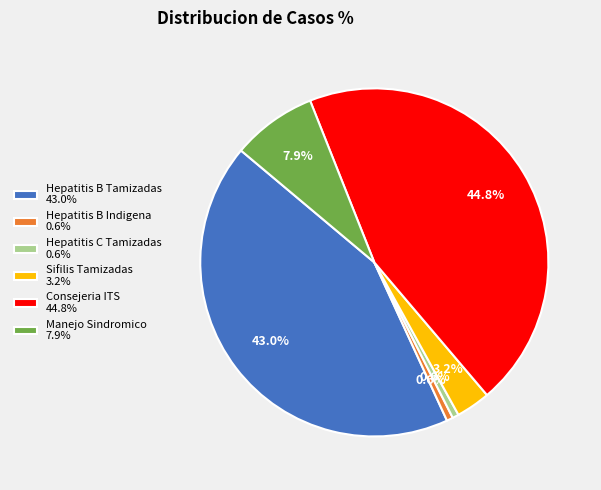

Between Sifilis Tamizadas 3.2% and Hepatitis C Tamizadas 0.6%, which is larger?

Sifilis Tamizadas 3.2%